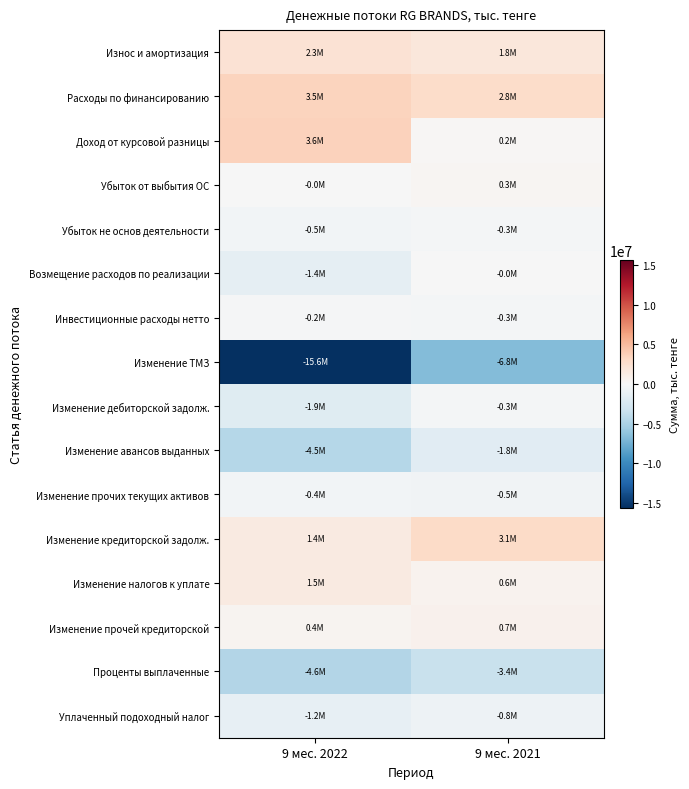

Rank the series at 9 мес. 2022 from lowest to highest value.

Изменение ТМЗ, Проценты выплаченные, Изменение авансов выданных, Изменение дебиторской задолж., Возмещение расходов по реализации, Уплаченный подоходный налог, Убыток не основ деятельности, Изменение прочих текущих активов, Инвестиционные расходы нетто, Убыток от выбытия ОС, Изменение прочей кредиторской, Изменение кредиторской задолж., Изменение налогов к уплате, Износ и амортизация, Расходы по финансированию, Доход от курсовой разницы